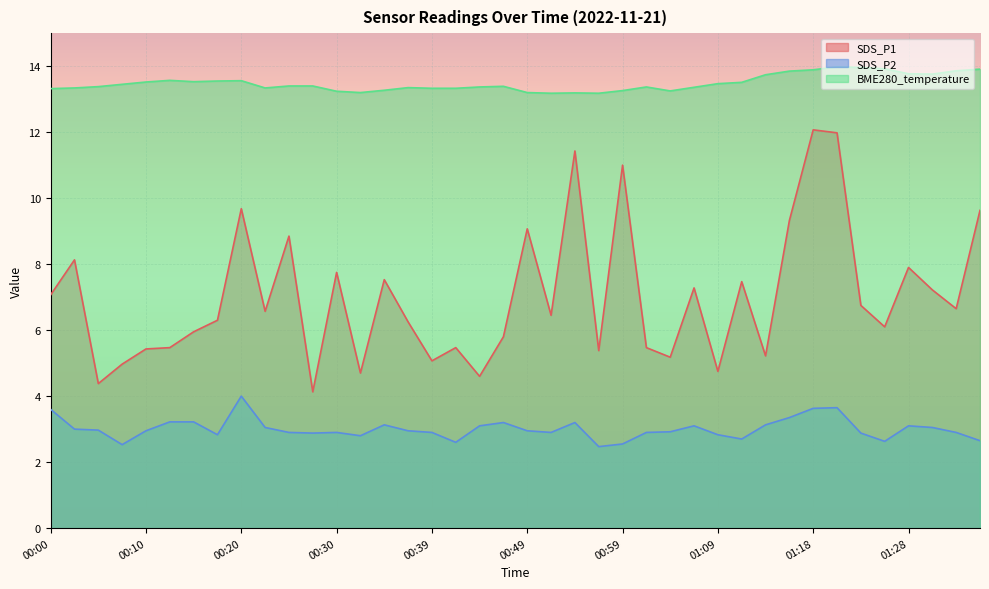

Which label corresponds to the smallest value in the chart?

00:56